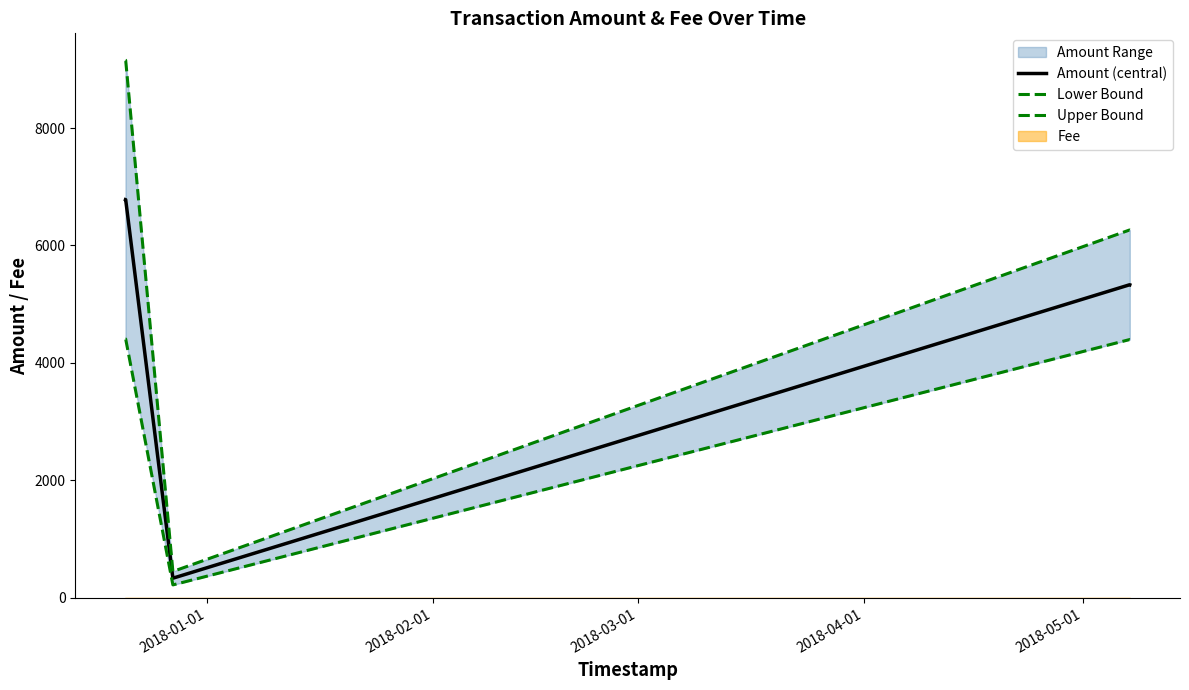

List the series in order of their peak value, highest first.

Upper Bound, Amount (central), Lower Bound